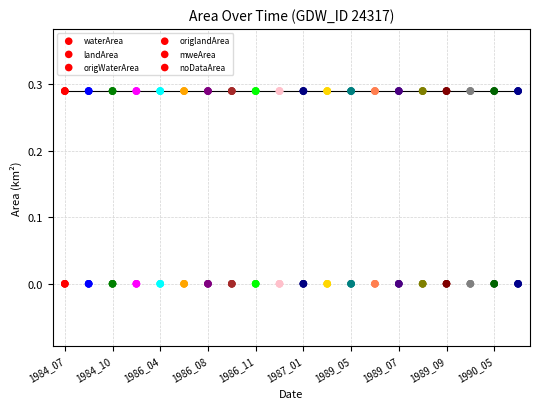

What are all the series names shown in the legend?

waterArea, landArea, origWaterArea, origlandArea, mweArea, noDataArea